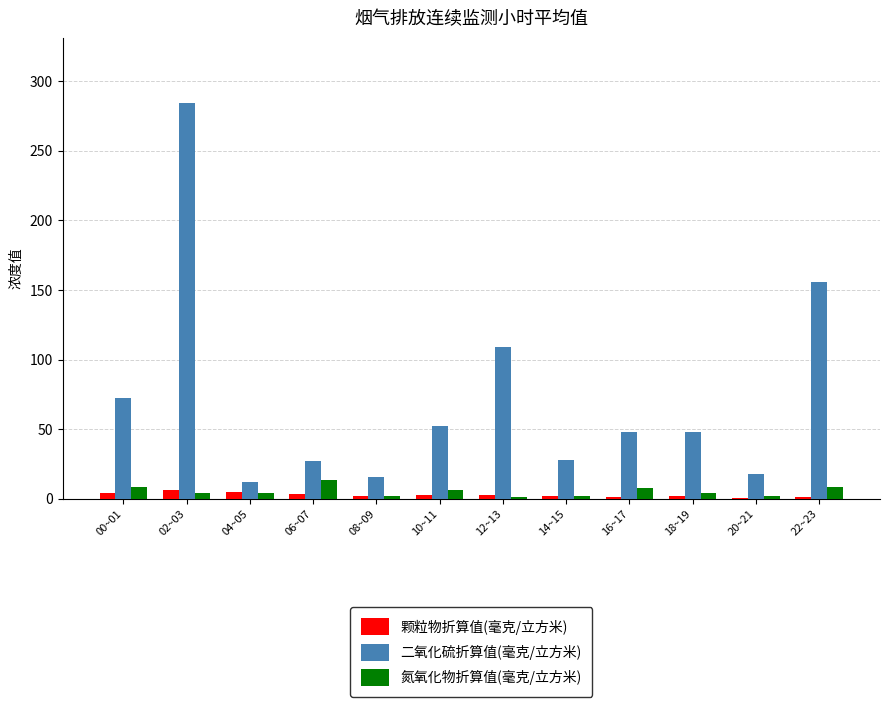

Between 14~15 and 22~23, which series saw the biggest shift?

二氧化硫折算值(毫克/立方米)